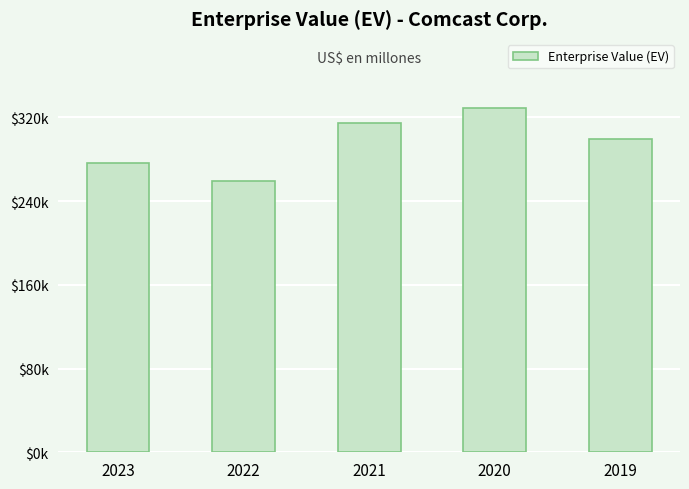

List the labels in order of value, smallest first.

2022, 2023, 2019, 2021, 2020